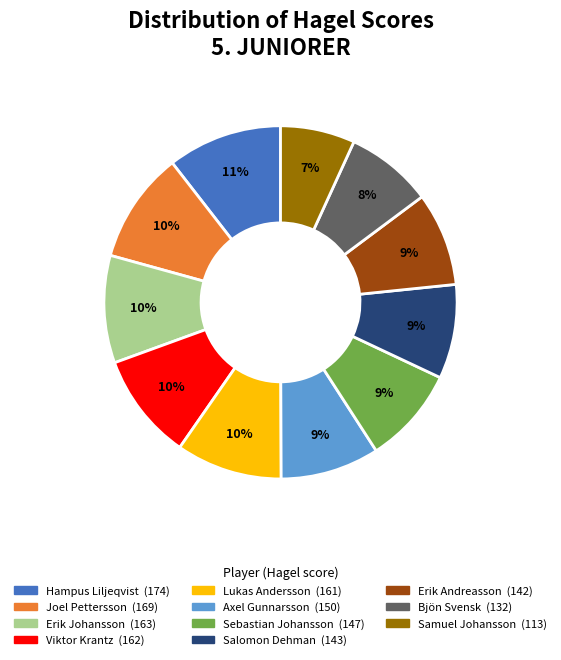

Approximately how many times larger is the value at Erik Johansson compared to Salomon Dehman?

1.1